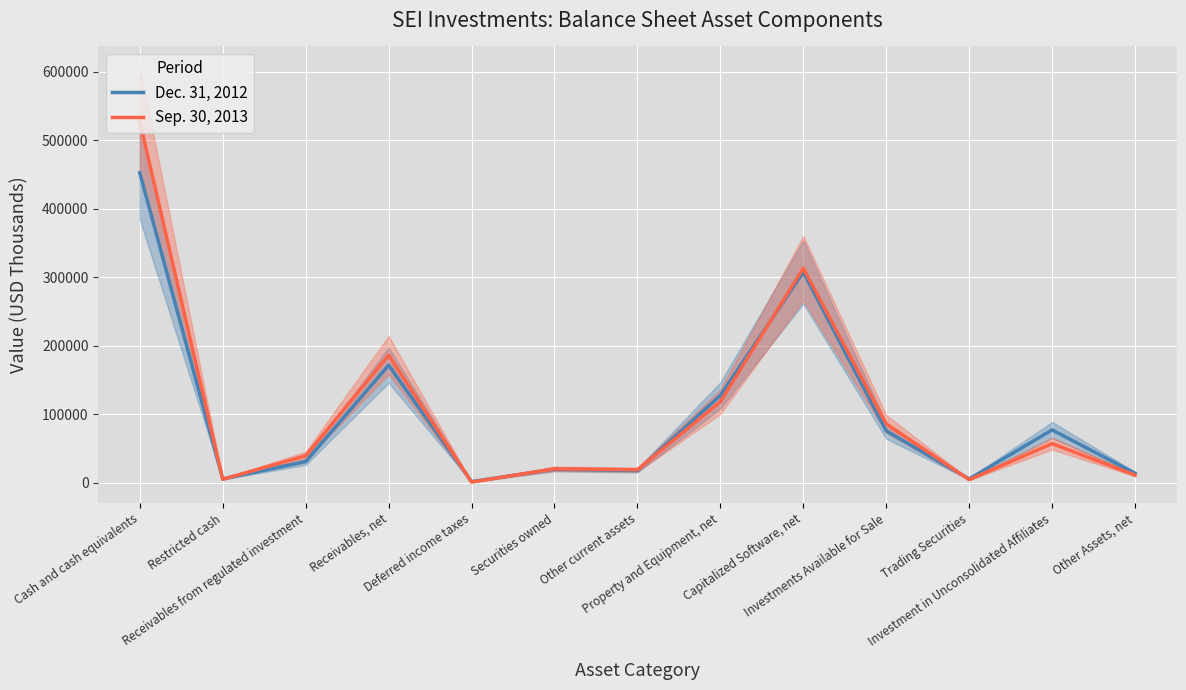

The value of Dec. 31, 2012 at Receivables, net is 171734. True or false?

True